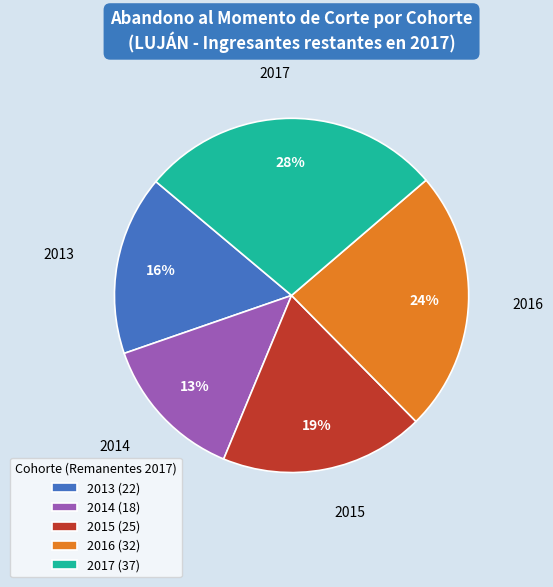

Is it true that 2015 is 8% of the pie?

False